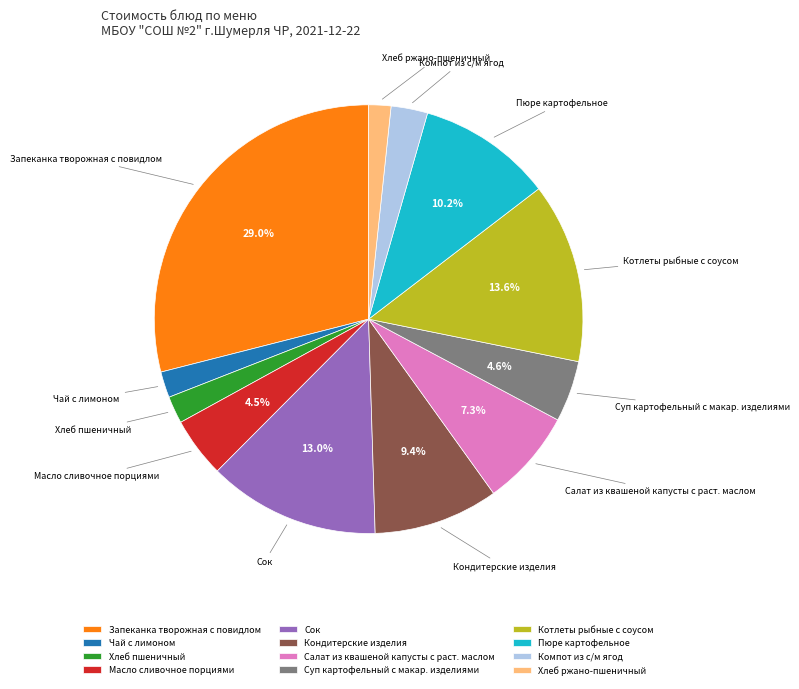

Is it true that Пюре картофельное is 10% of the pie?

True